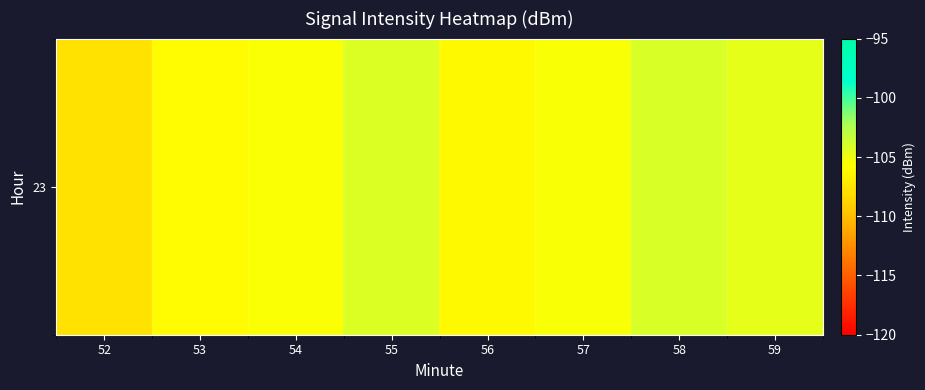

List the labels in order of value, smallest first.

52, 56, 53, 54, 57, 59, 55, 58